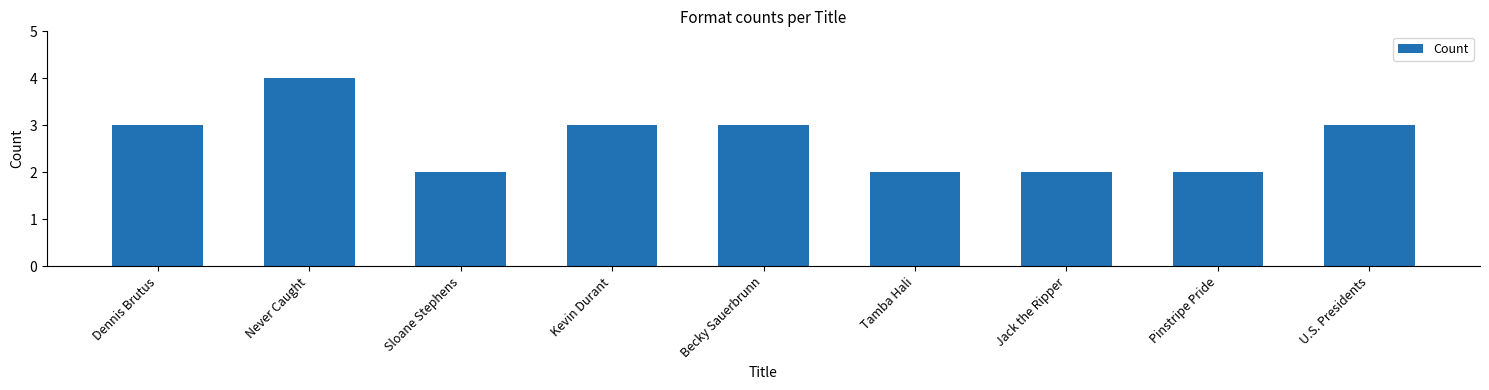

Is it true that the value at U.S. Presidents is 1?

False